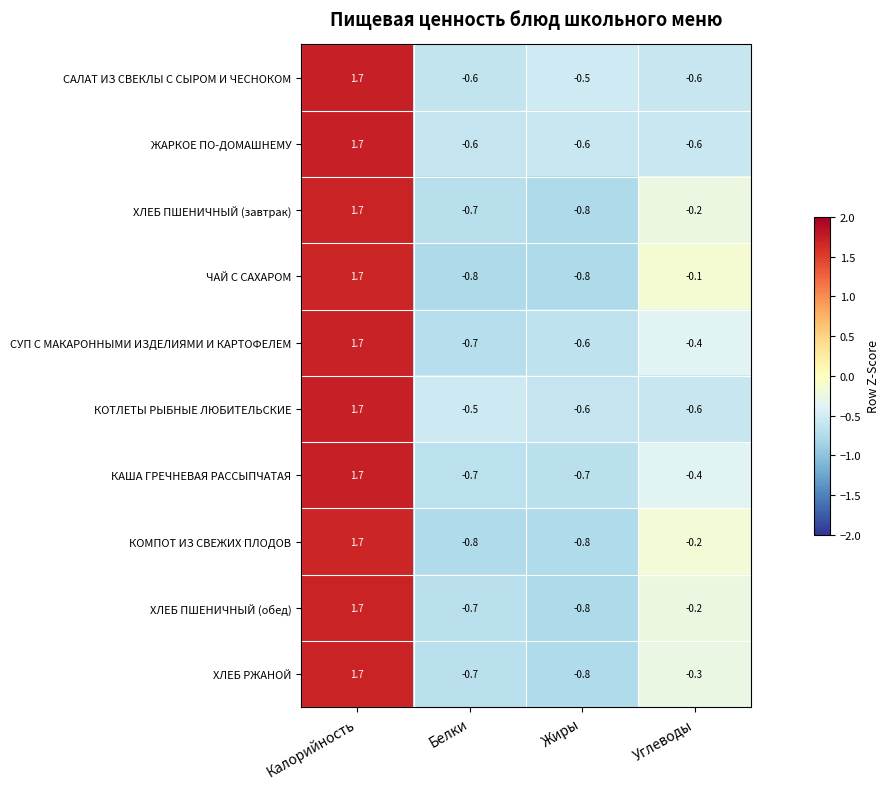

How many distinct data groups are displayed?

10